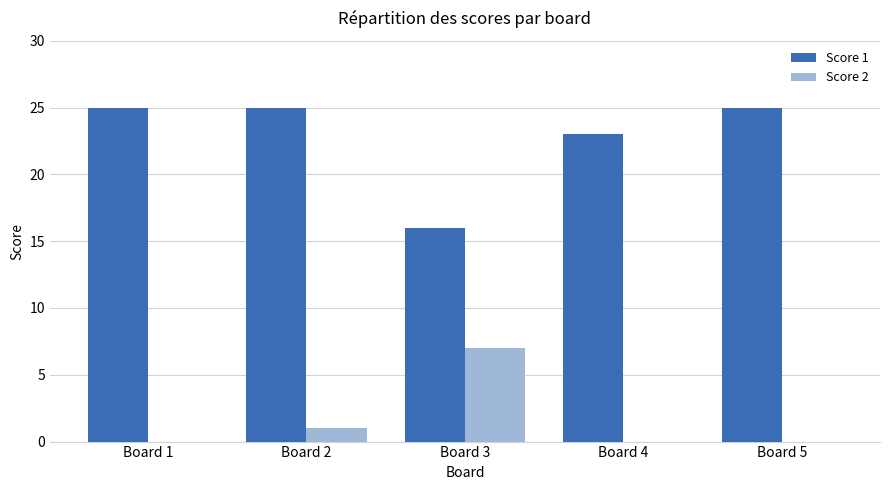

True or false: Score 2 has a value of 5 at Board 5.

False